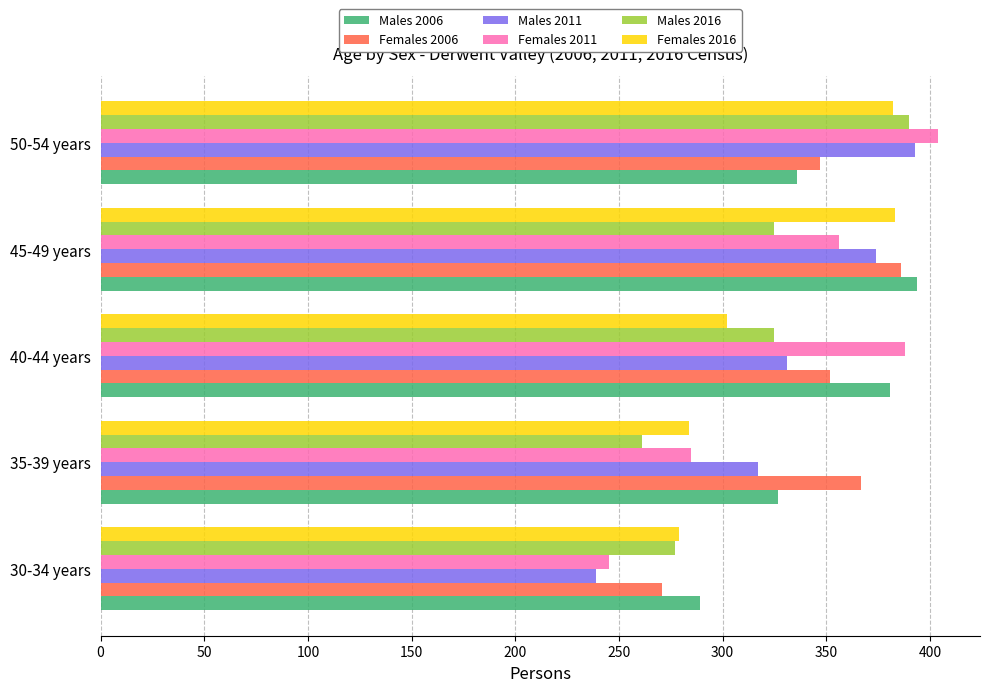

Between 30-34 years and 45-49 years, which series saw the biggest shift?

Males 2011